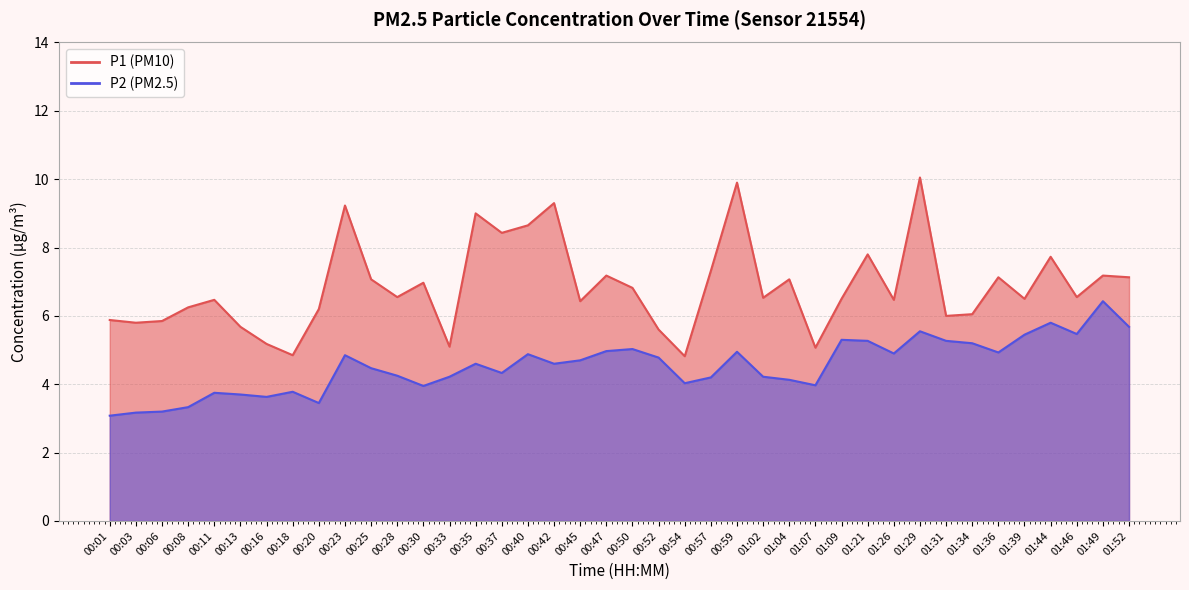

At which category is the sum across all series the highest?

01:29